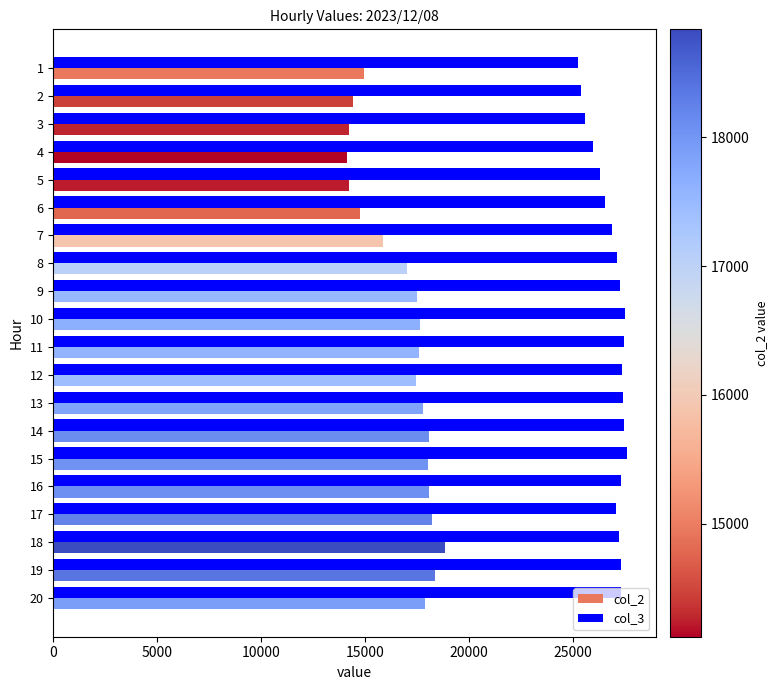

What is the sum of all col_3 values?

537647